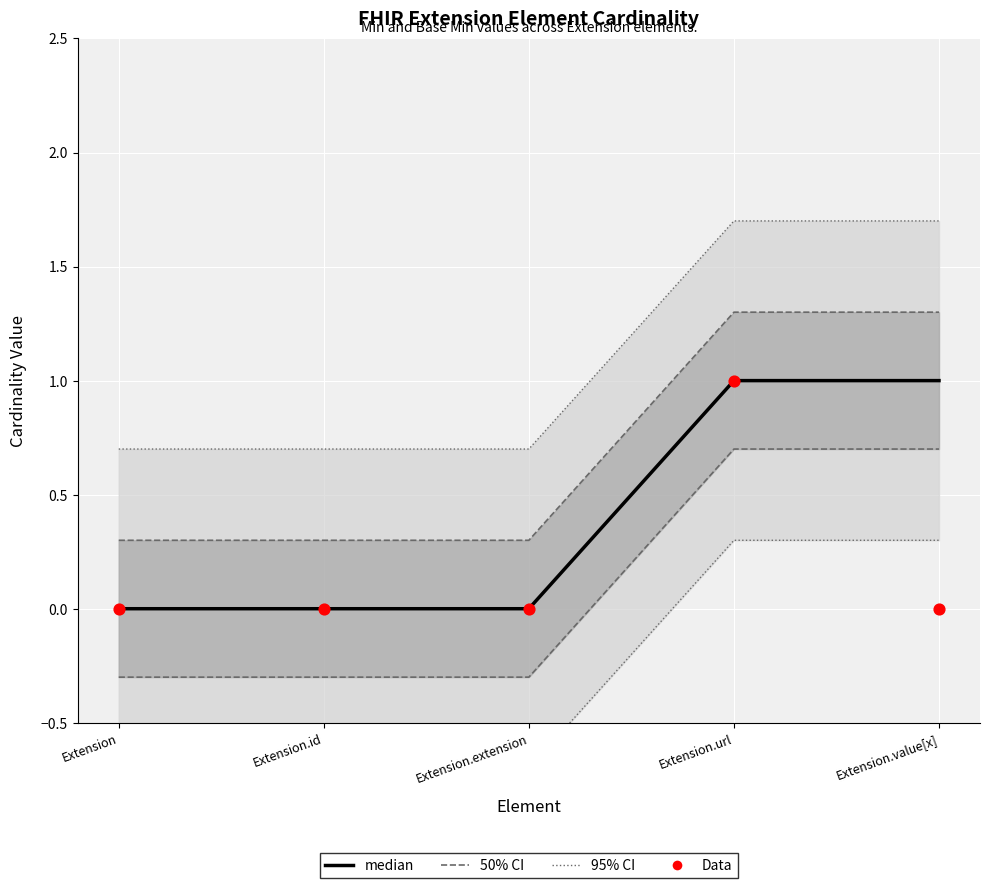

What is the total value across all series at Extension.value[x]?

1